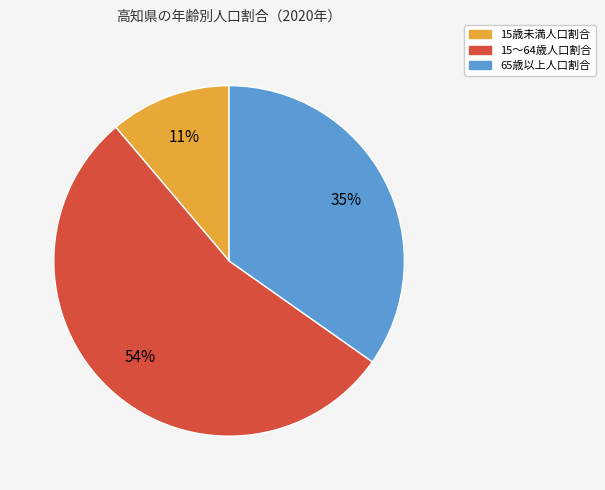

Do 15～64歳人口割合 and 65歳以上人口割合 together represent more than half of the pie?

Yes